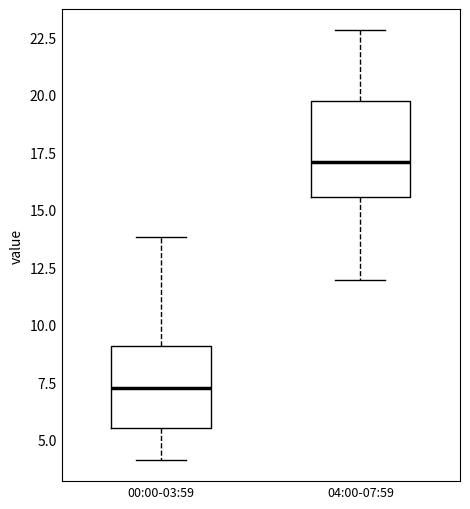

Which box is the tallest, from its lower edge to its upper edge?

04:00-07:59